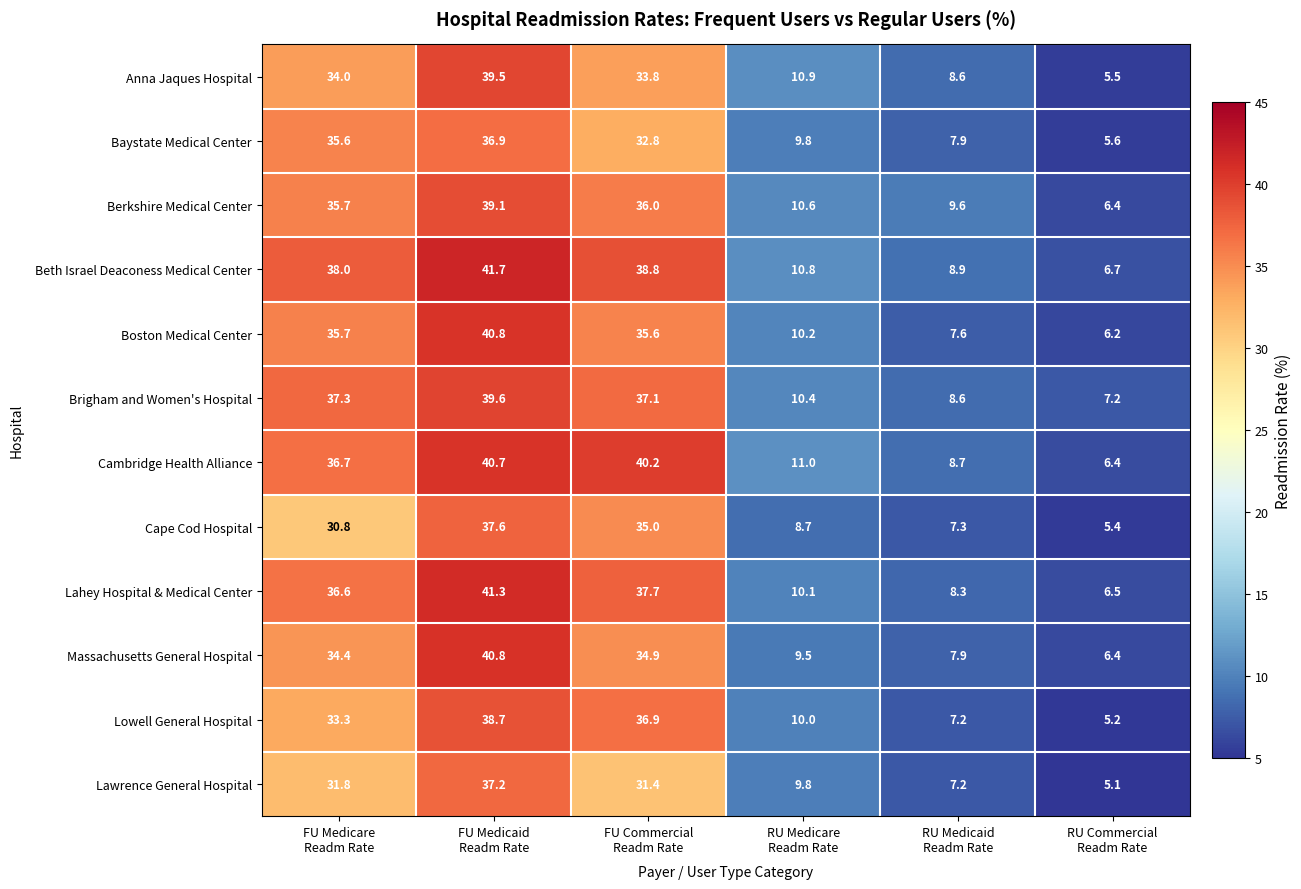

What is the average value of the Beth Israel Deaconess Medical Center series?

24.2